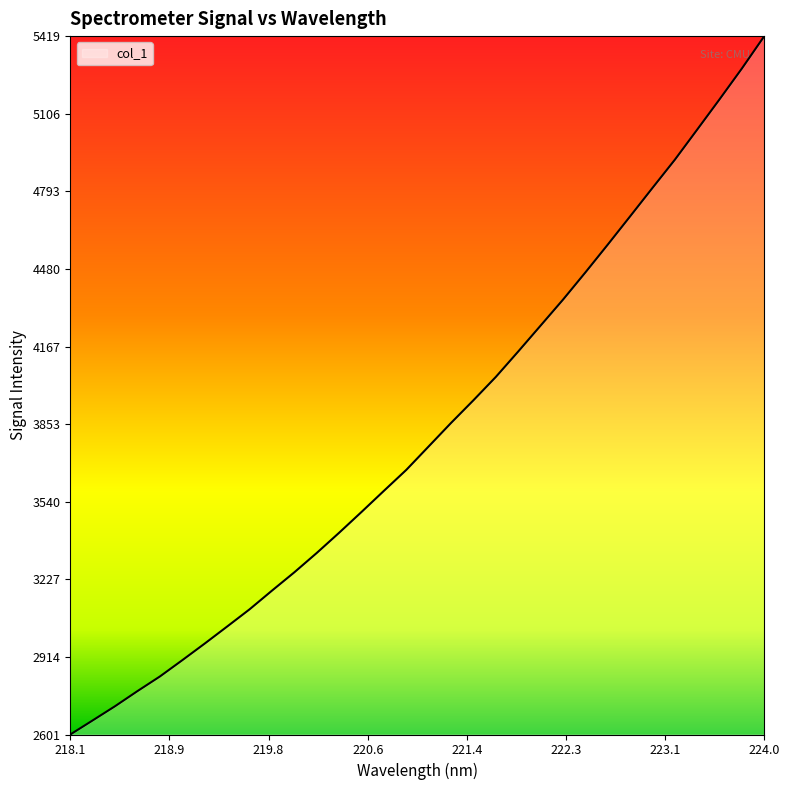

What is the greatest value displayed?

5419.3